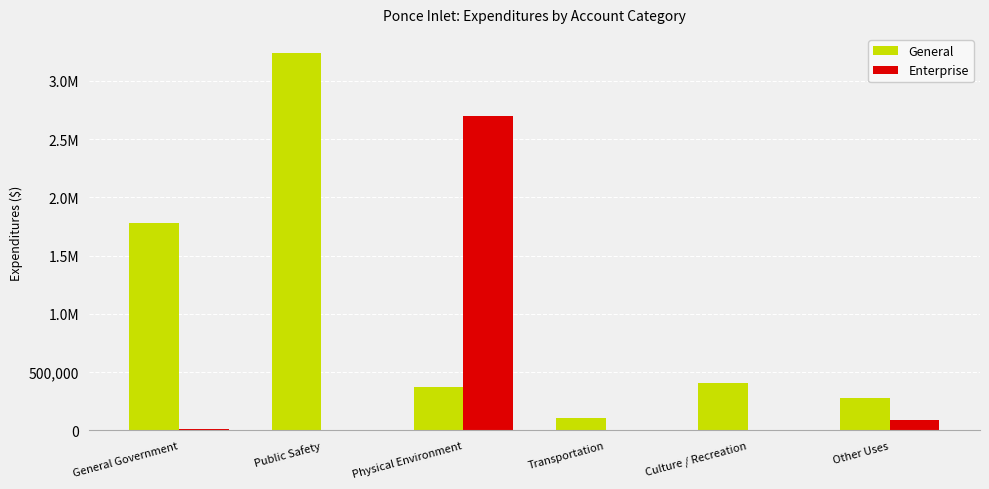

What are all the series names shown in the legend?

General, Enterprise